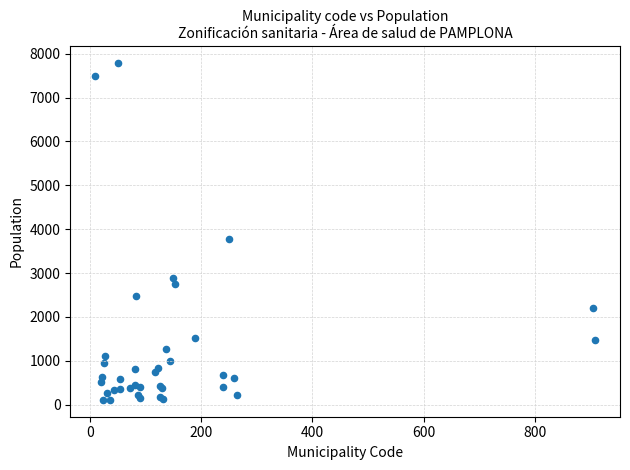

What Y value in the scatter plot is closest to 3950?

3768